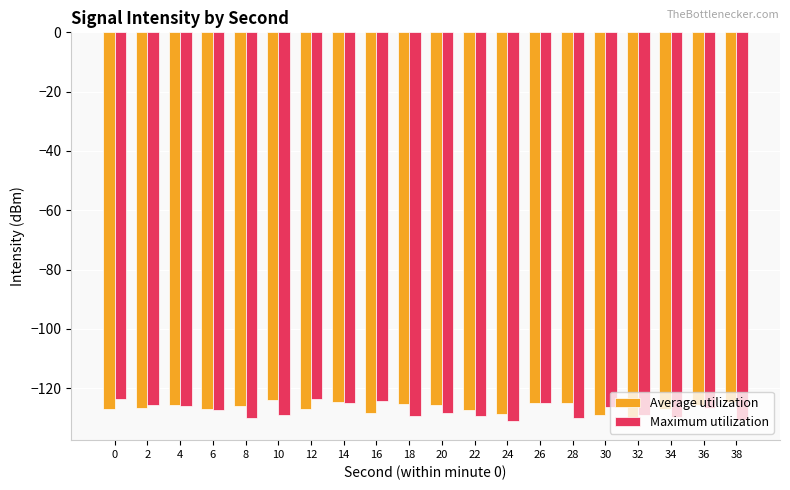

Is the value of Average utilization at 26 greater than the value of Maximum utilization at 28?

Yes